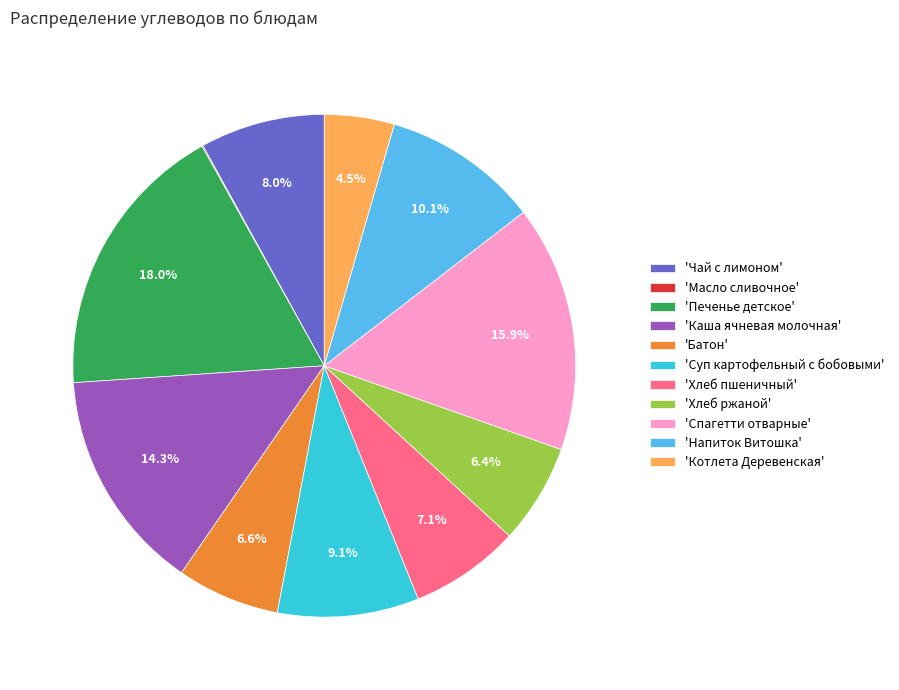

Combined, what portion of the pie is 'Печенье детское' and 'Хлеб ржаной'?

24.4%